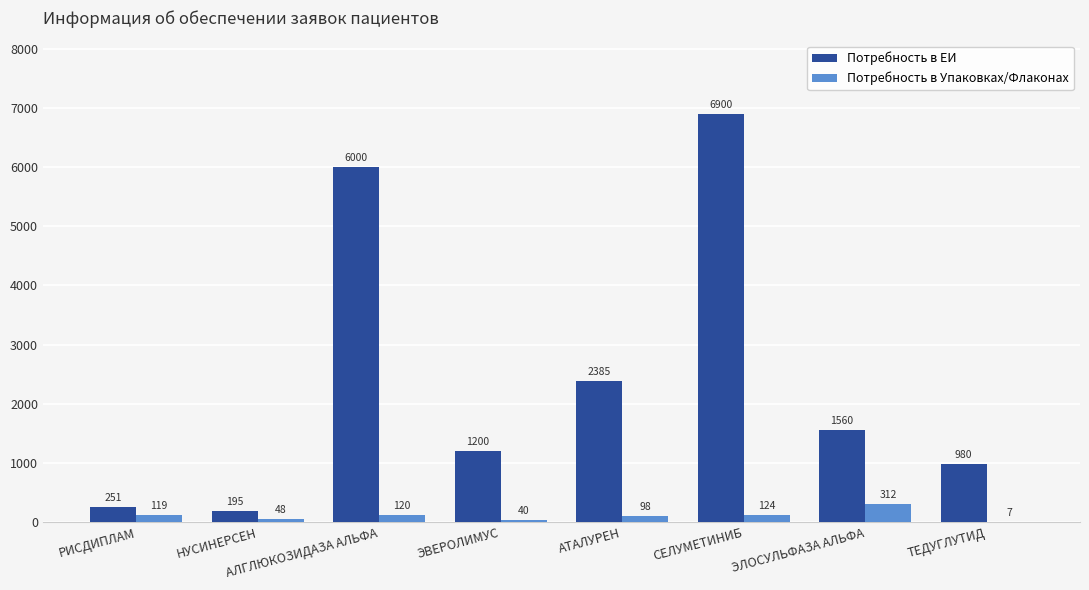

How many groups of bars are there?

8